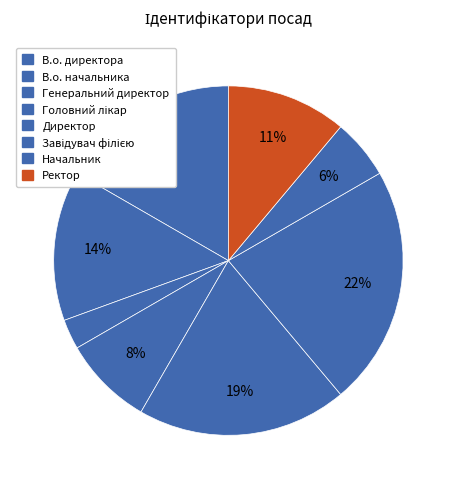

How many segments does this pie chart have?

8